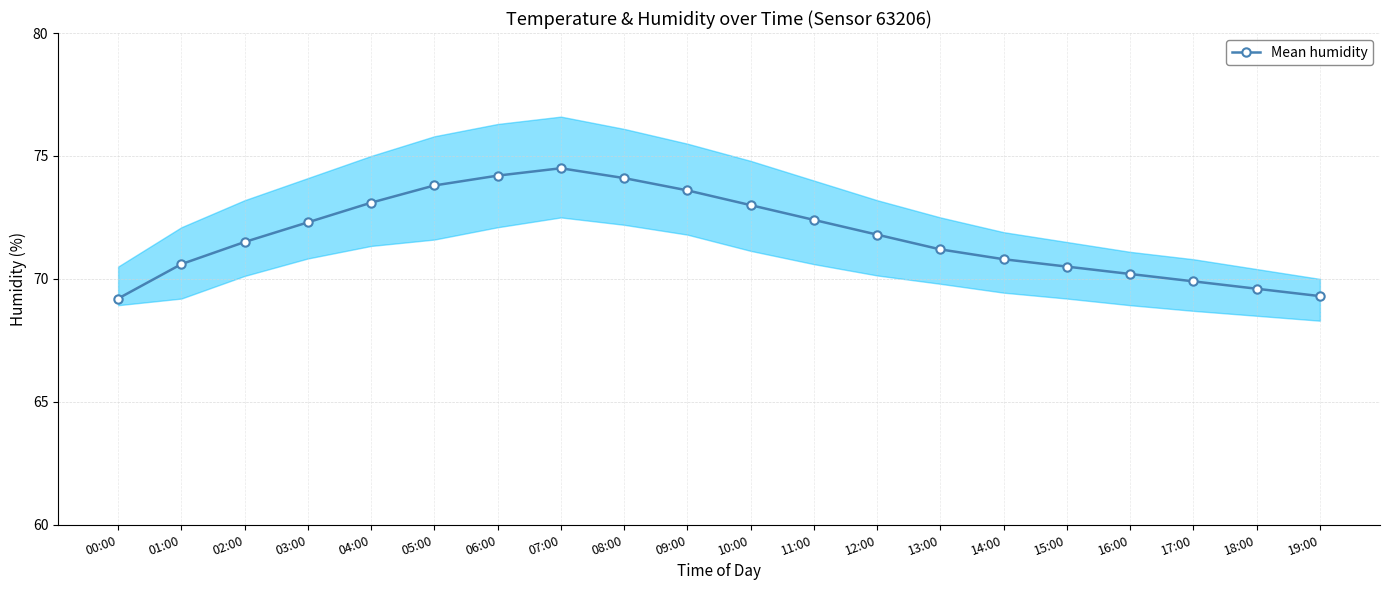

Does the chart display data point markers on the line(s)?

Yes